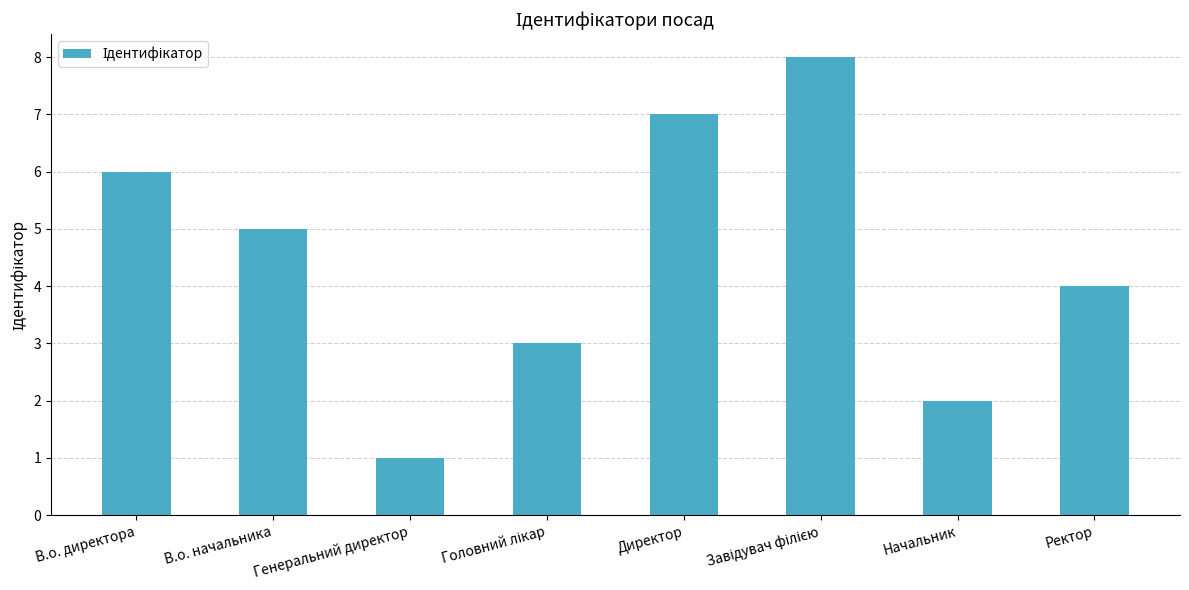

What is the change in value from Начальник to Ректор?

+2